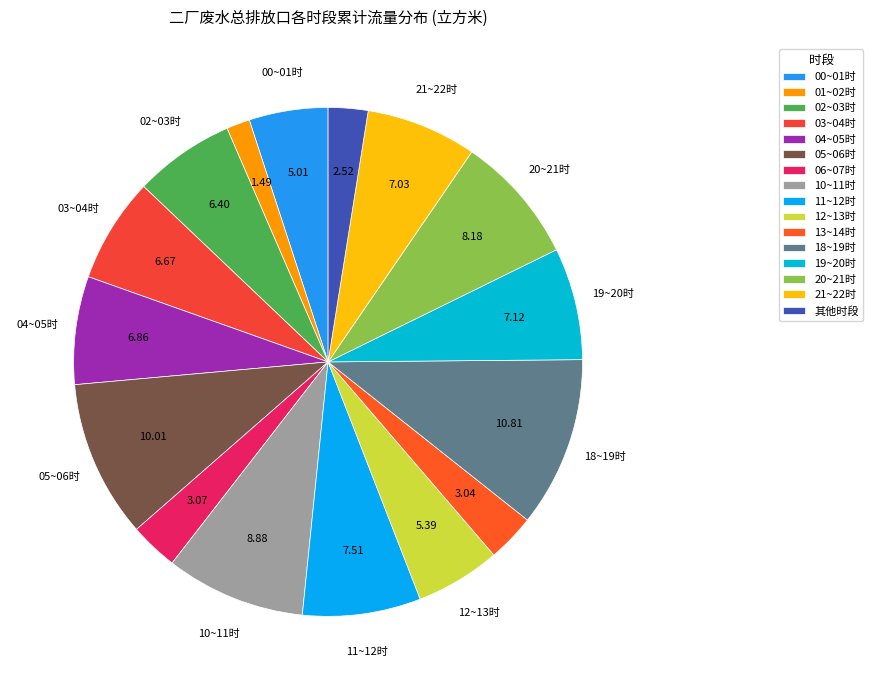

True or false: 03~04时 accounts for 1% of the total.

False